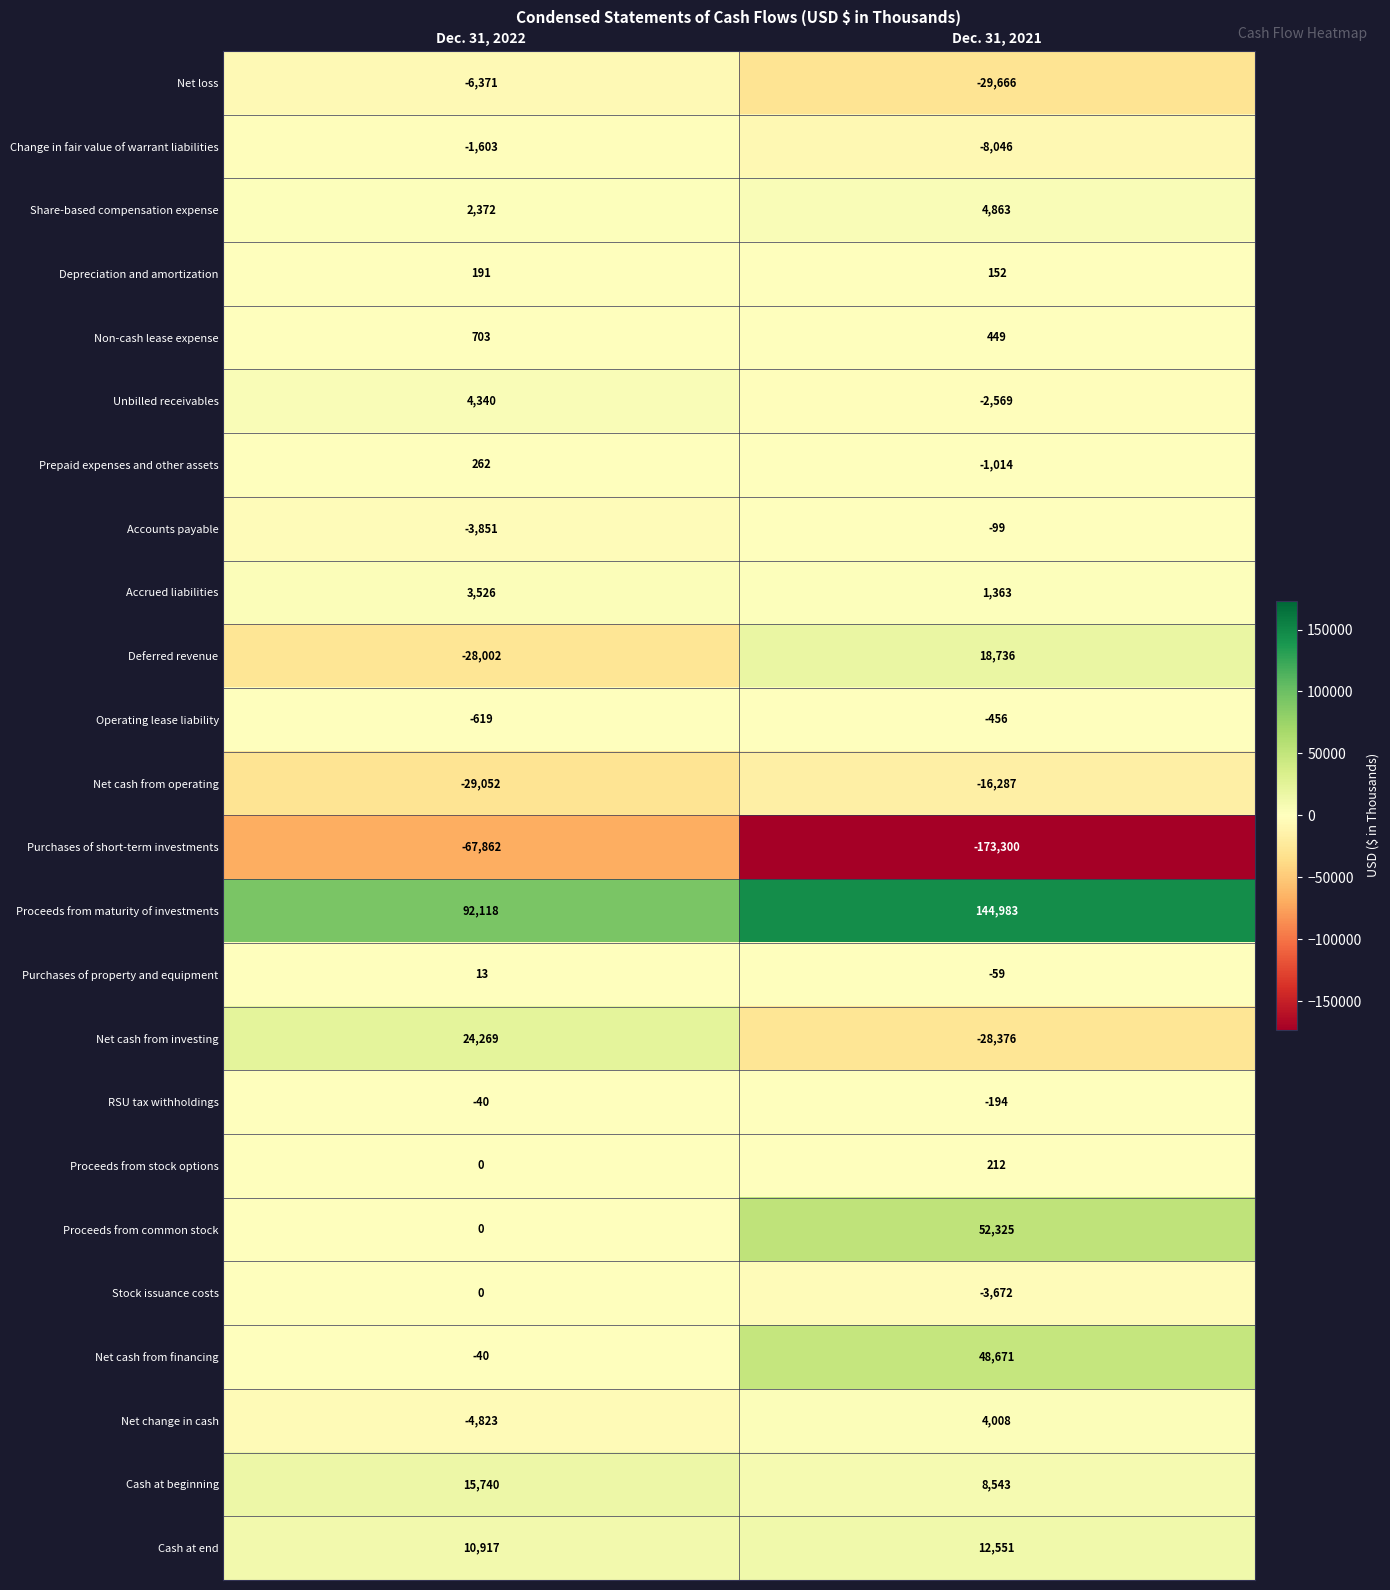

The value of Net loss at Dec. 31, 2022 is -10101. True or false?

False